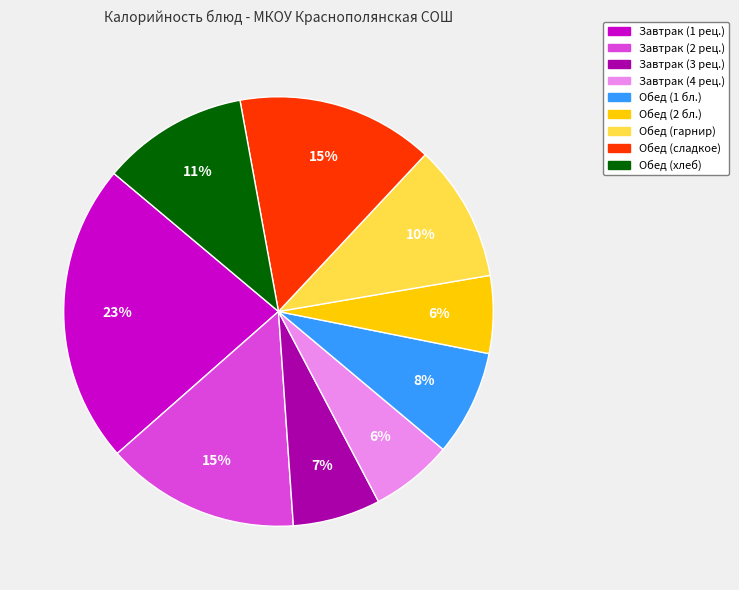

Is there any slice that represents more than half of the pie?

No